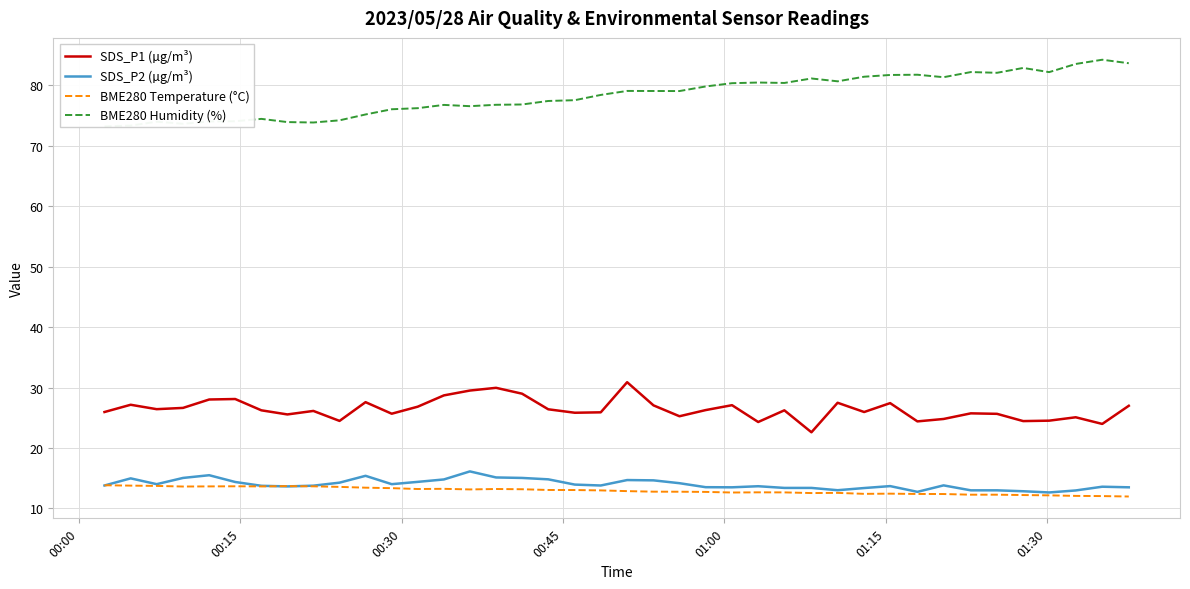

What is the lowest value of the BME280 Temperature (°C) series?

12.0